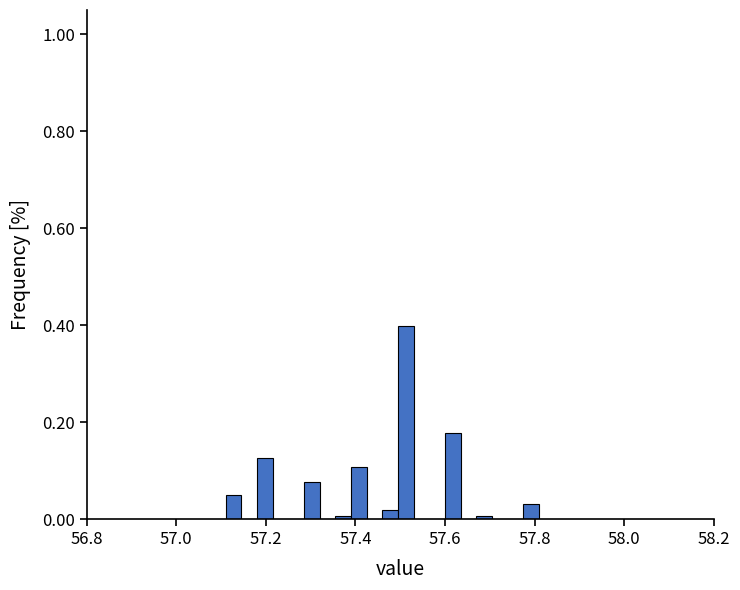

Read against the x-axis, roughly where is the centre of the tallest bar?

57.52